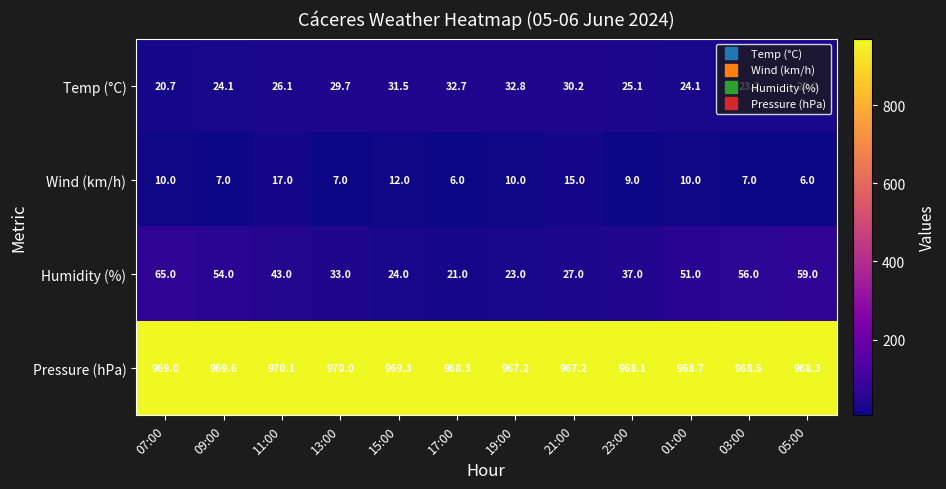

At which category is the sum across all series the highest?

07:00